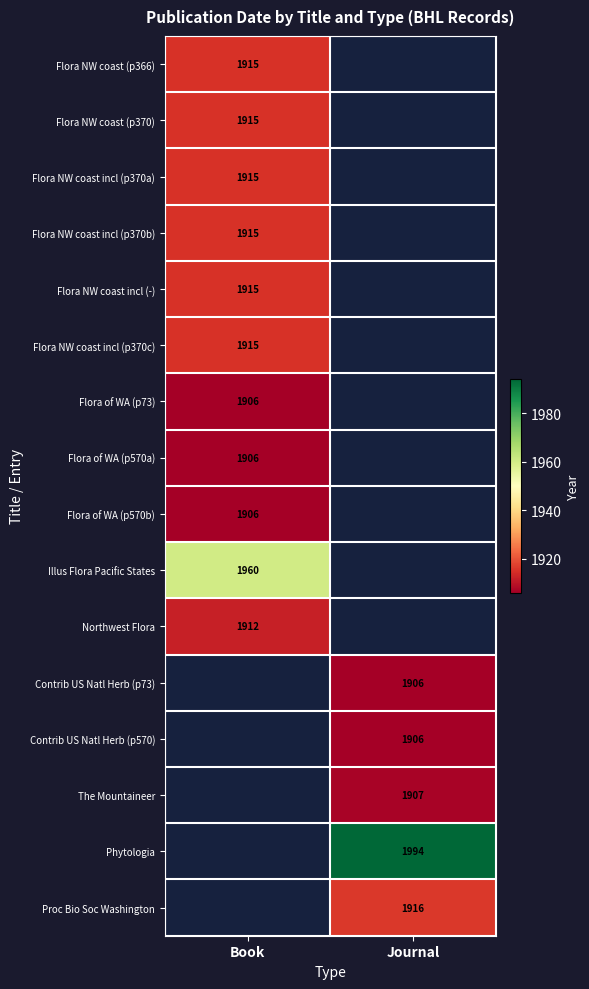

True or false: Flora NW coast incl (-) has a value of 2880 at Book.

False